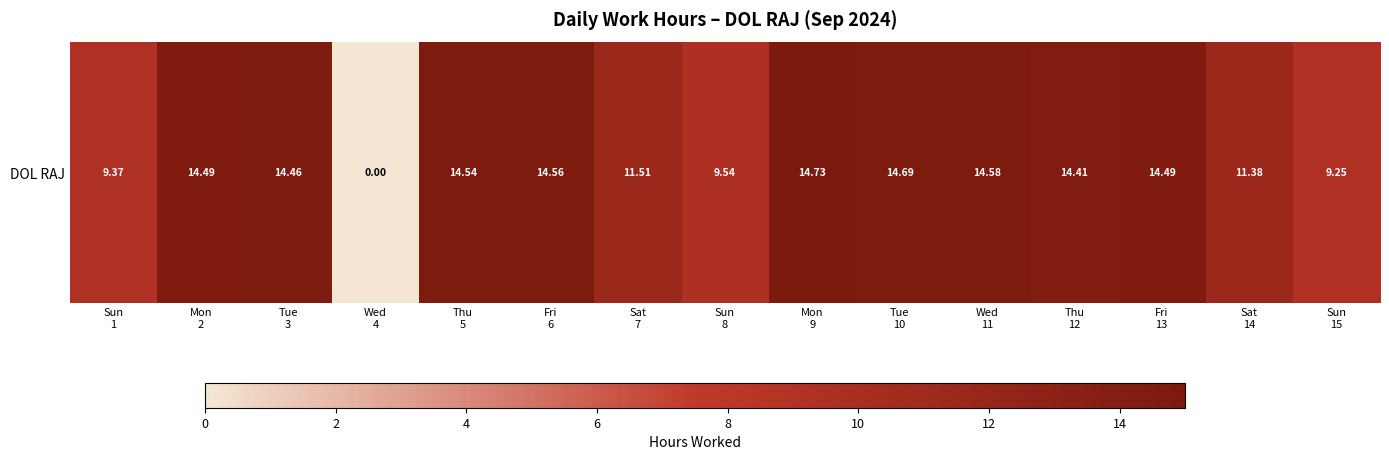

At which category does the chart reach its peak across all series?

Mon
9